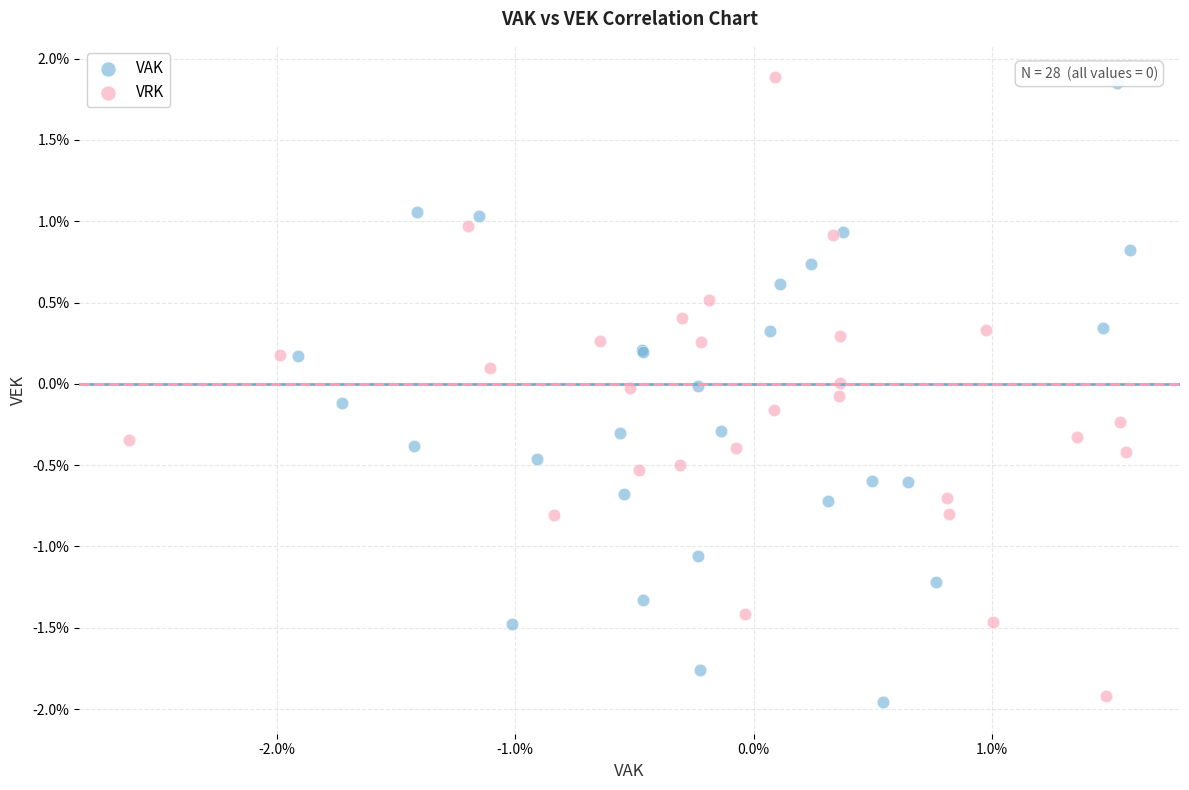

What are all the series names shown in the legend?

VAK, VRK